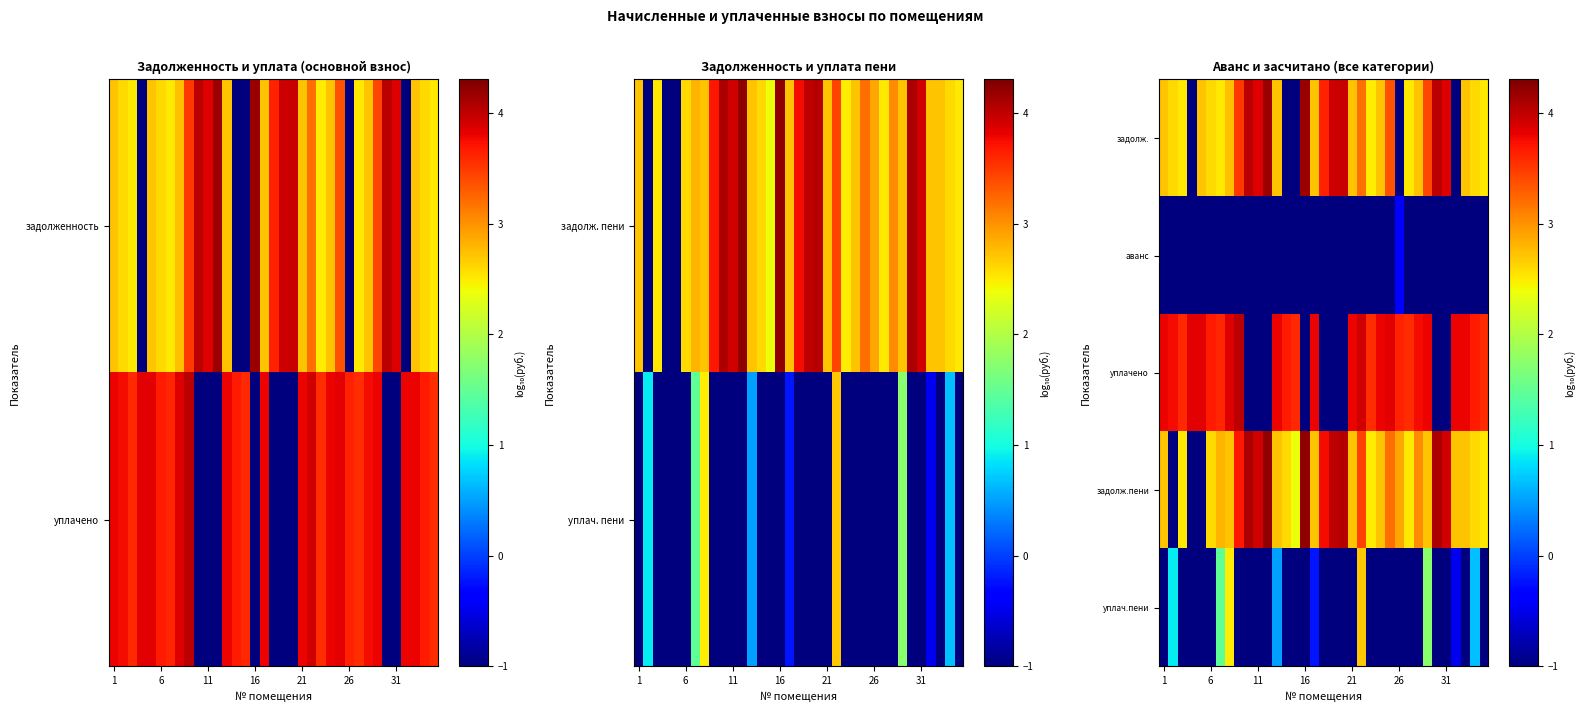

How many values in уплачено are below zero?

9